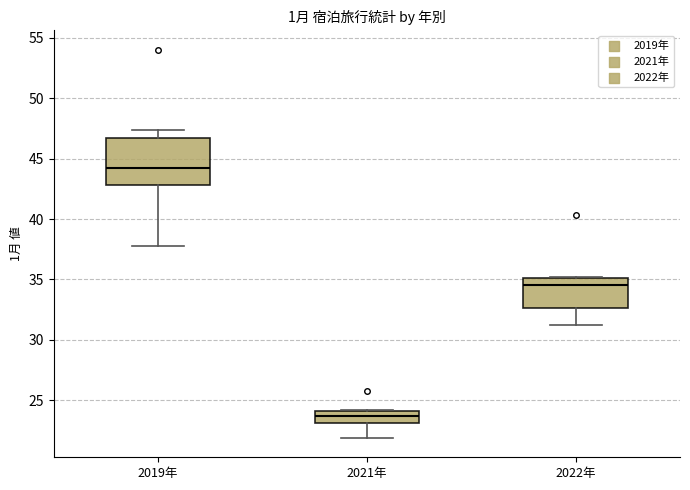

Comparing the boxes themselves (not the whiskers), which one is the tallest?

2019年